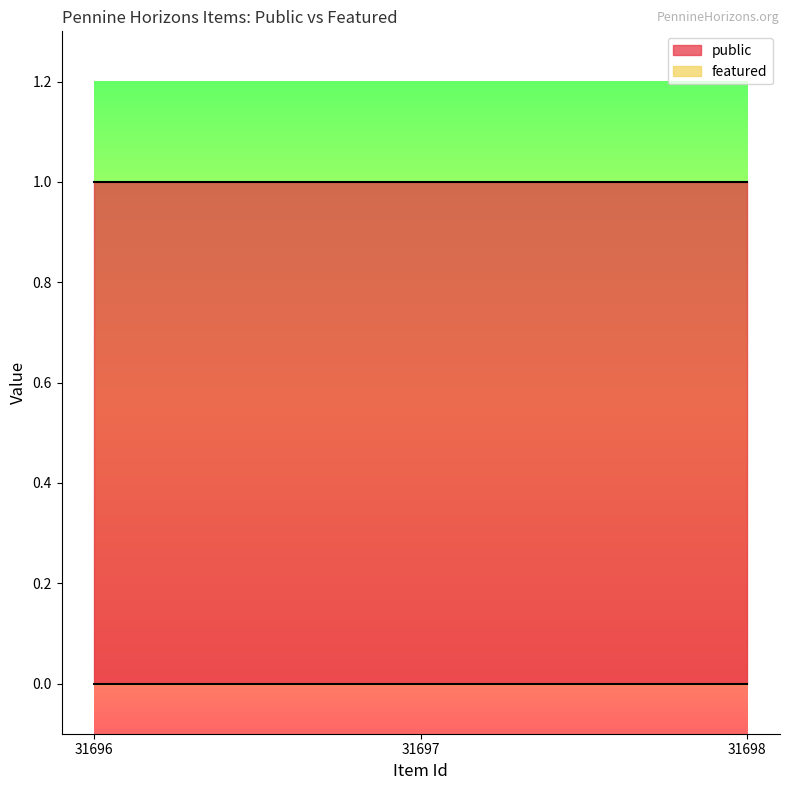

What is the approximate value of public at 31697?

1